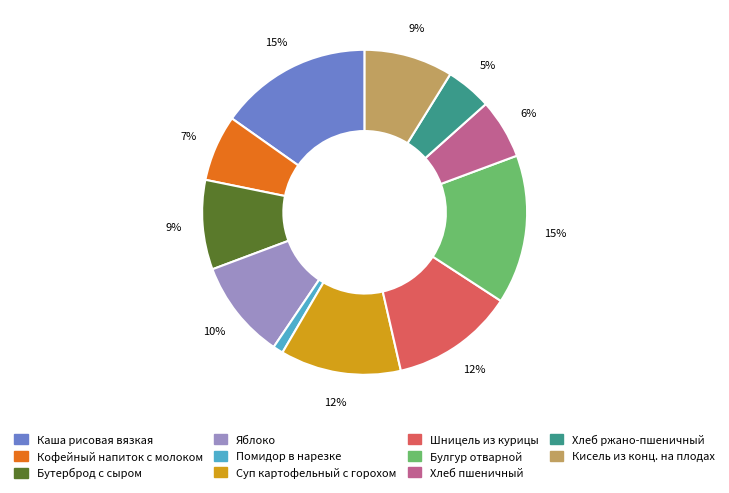

True or false: Суп картофельный с горохом accounts for 12% of the total.

True